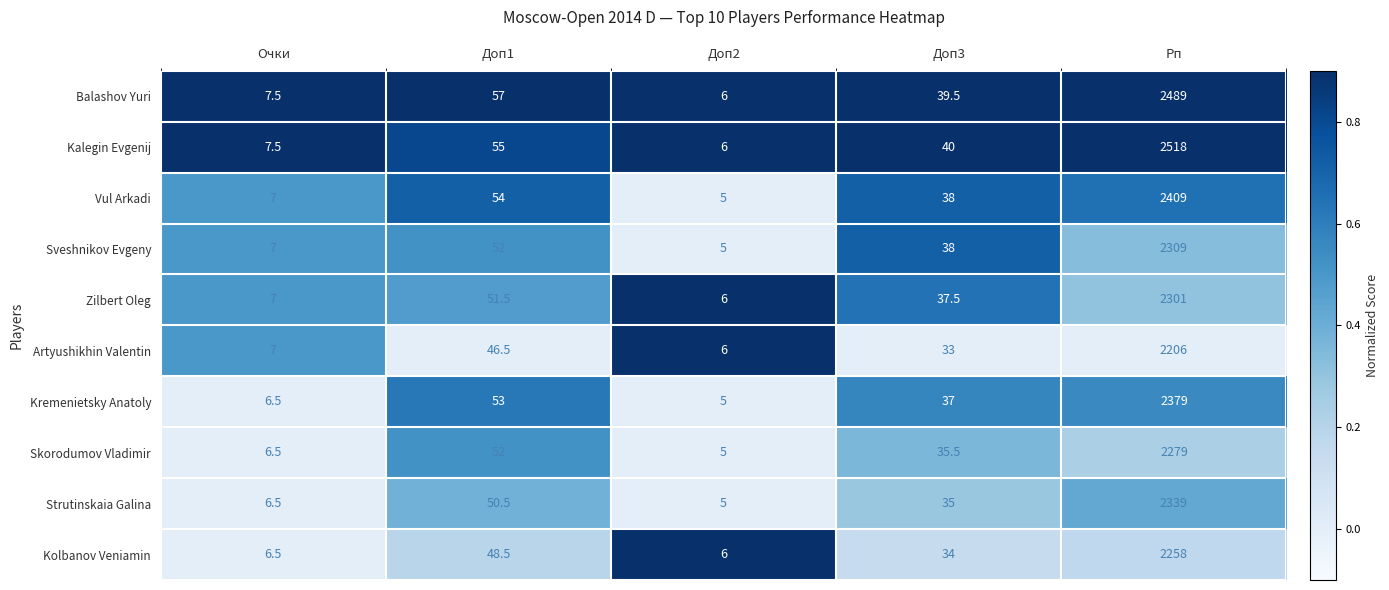

What is the total value across all series at Очки?

69.0